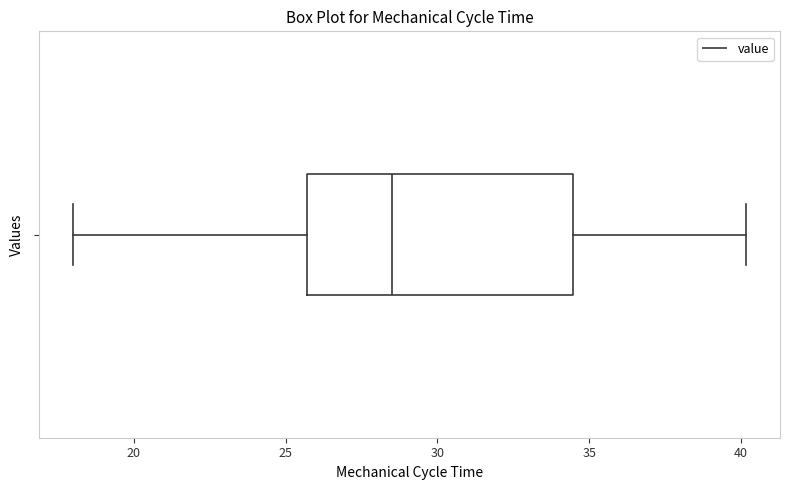

Where is the right edge of the box on the x-axis? The values are not printed on the chart, so give them approximately, as read against the axis.

34.5